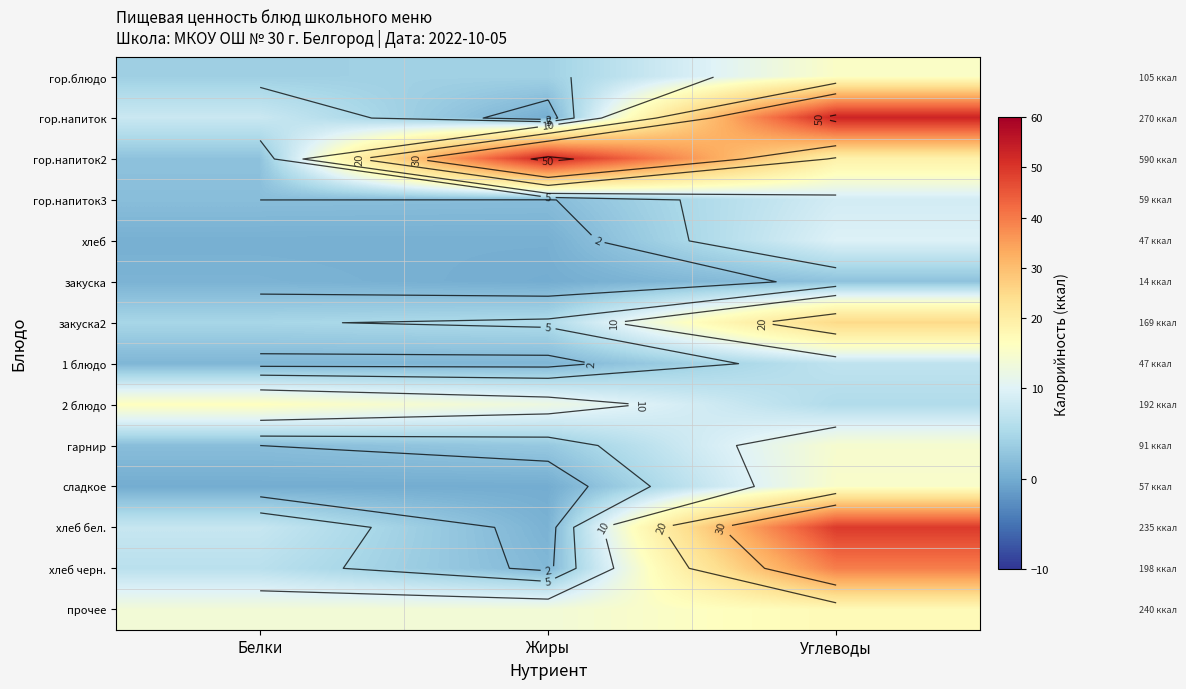

Which has a higher value, Белки or Углеводы?

Углеводы